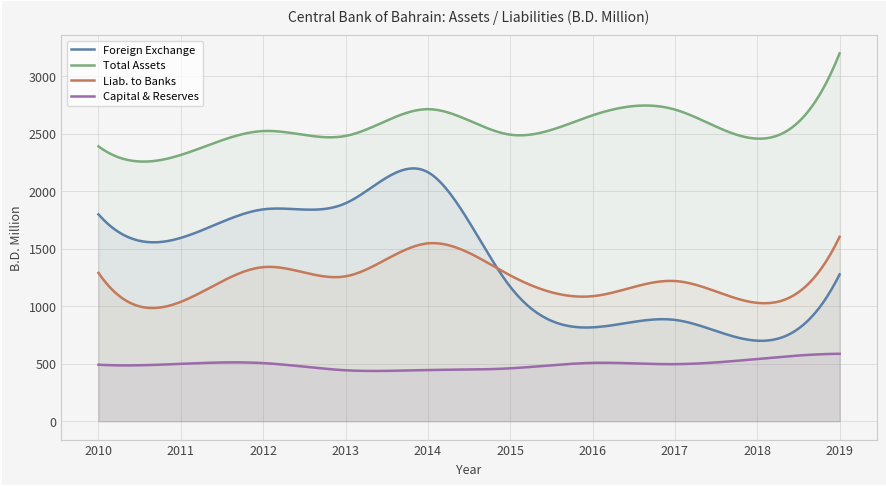

At 2010, list the series in order from smallest to largest.

Capital & Reserves, Liab. to Banks, Foreign Exchange, Total Assets